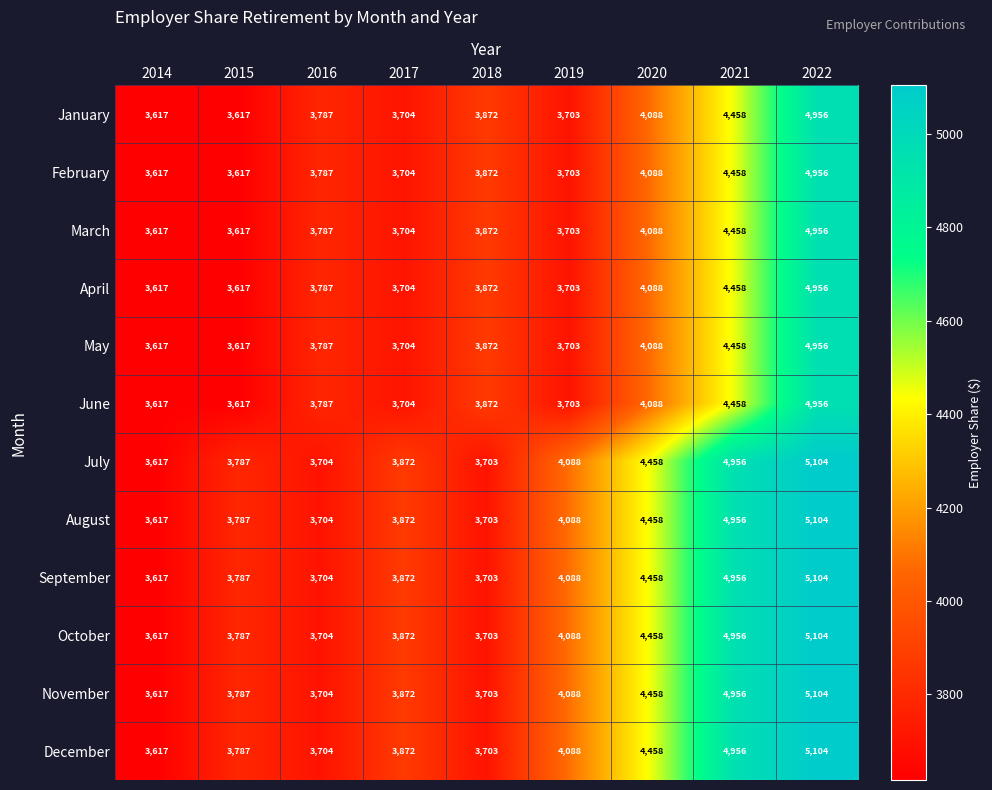

At which category is the sum across all series the highest?

2022